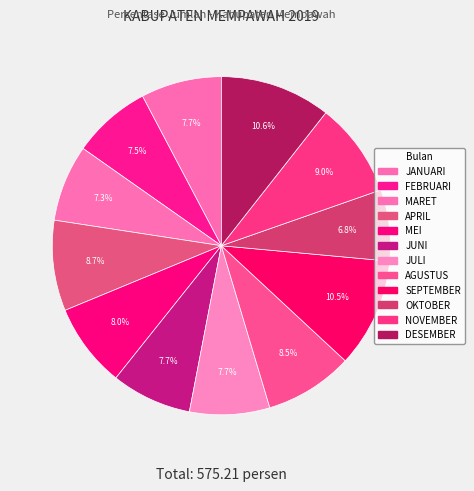

Is there a majority slice in this chart?

No